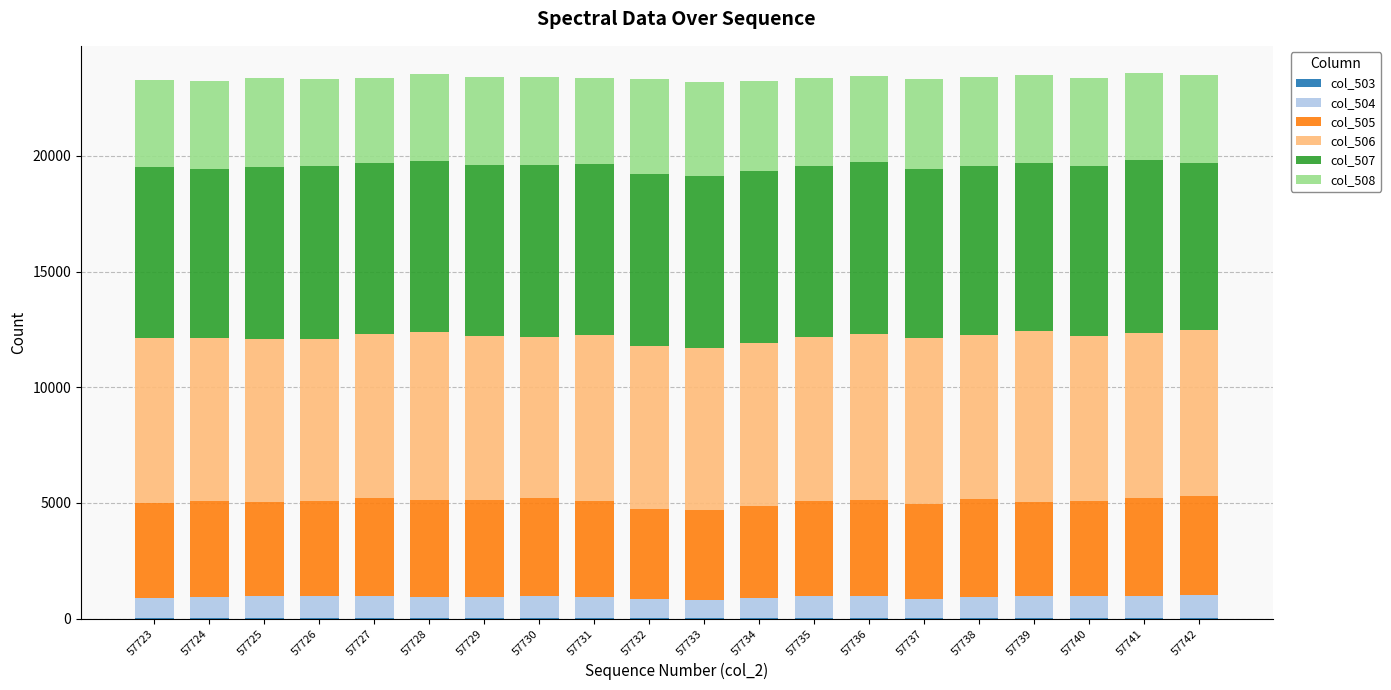

Does the chart contain stacked bars?

Yes